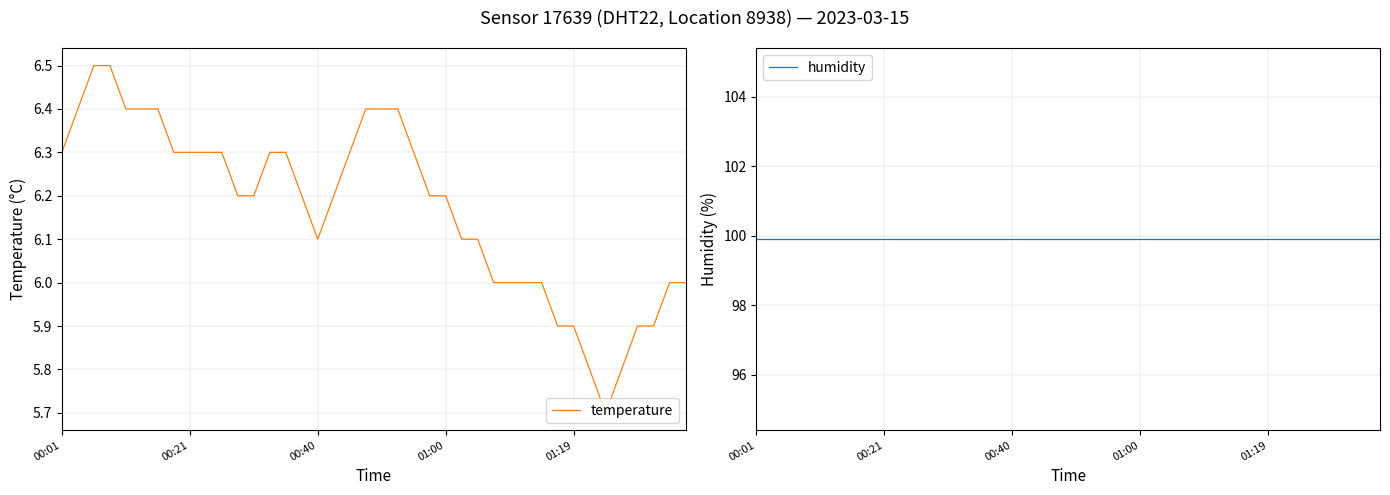

True or false: humidity has more than 0 points higher than both neighbors.

False